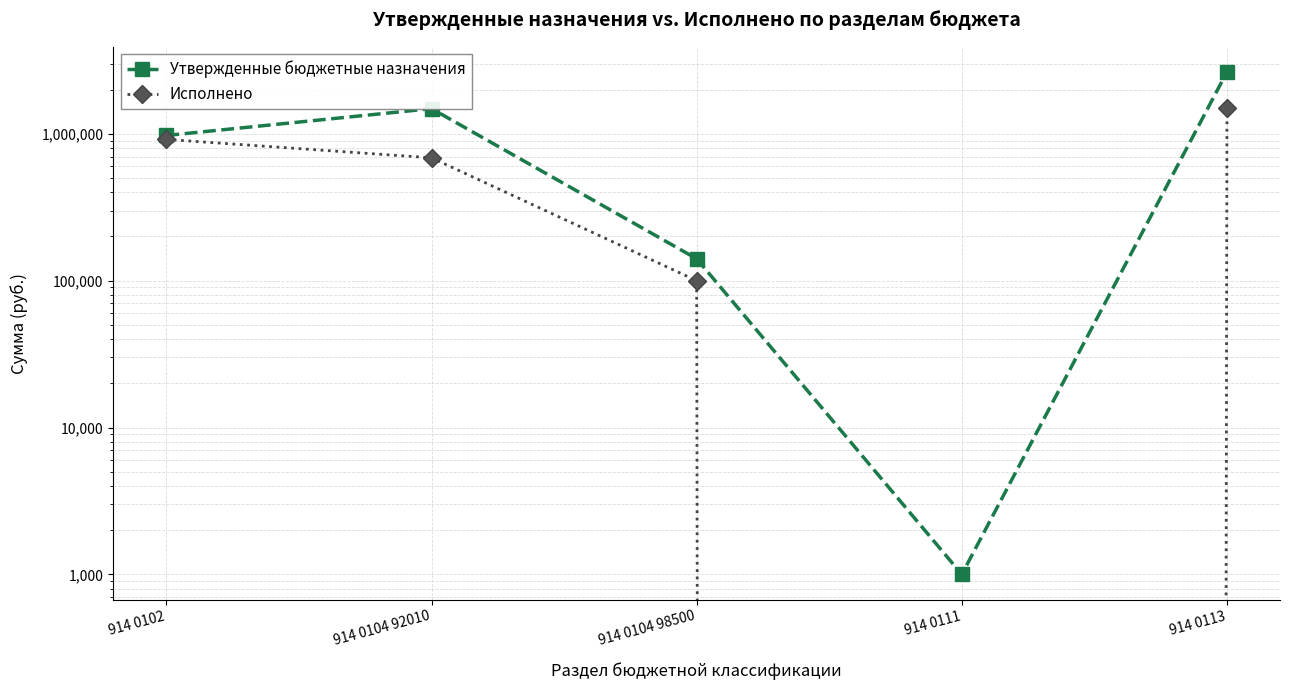

Which series has the largest total across all categories?

Утвержденные бюджетные назначения